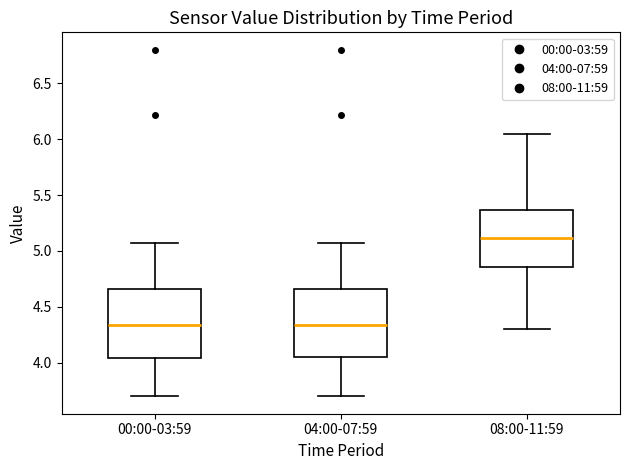

Reading left to right, read every box against the y-axis: the position of its median line, the range the box covers, and the ends of its whiskers. The values are not printed on the chart, so give them approximately, as read against the axis.

00:00-03:59: median 4.35, box 4.05 to 4.65, whiskers 3.70 to 5.05
04:00-07:59: median 4.35, box 4.05 to 4.65, whiskers 3.70 to 5.05
08:00-11:59: median 5.10, box 4.85 to 5.35, whiskers 4.30 to 6.05